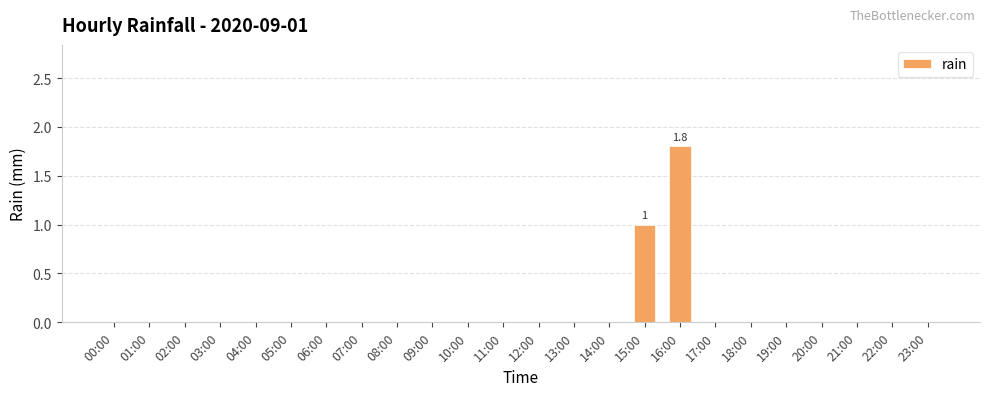

Are the bars horizontal?

No